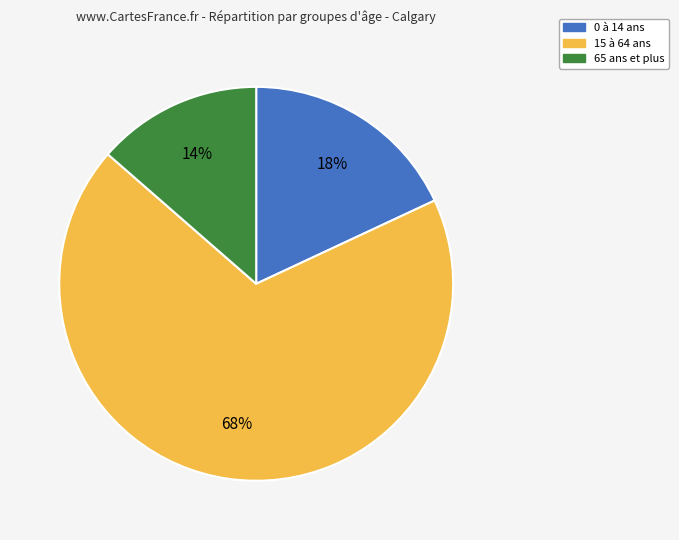

Rank the categories by value from lowest to highest.

65 ans et plus, 0 à 14 ans, 15 à 64 ans